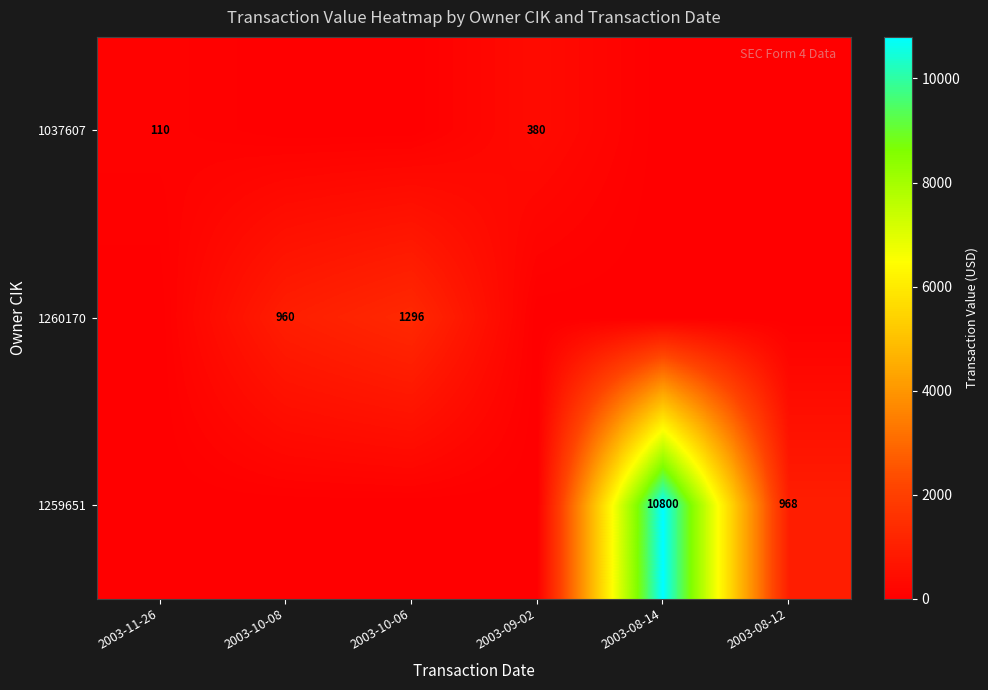

What is the difference between the highest and lowest values at 2003-11-26?

110